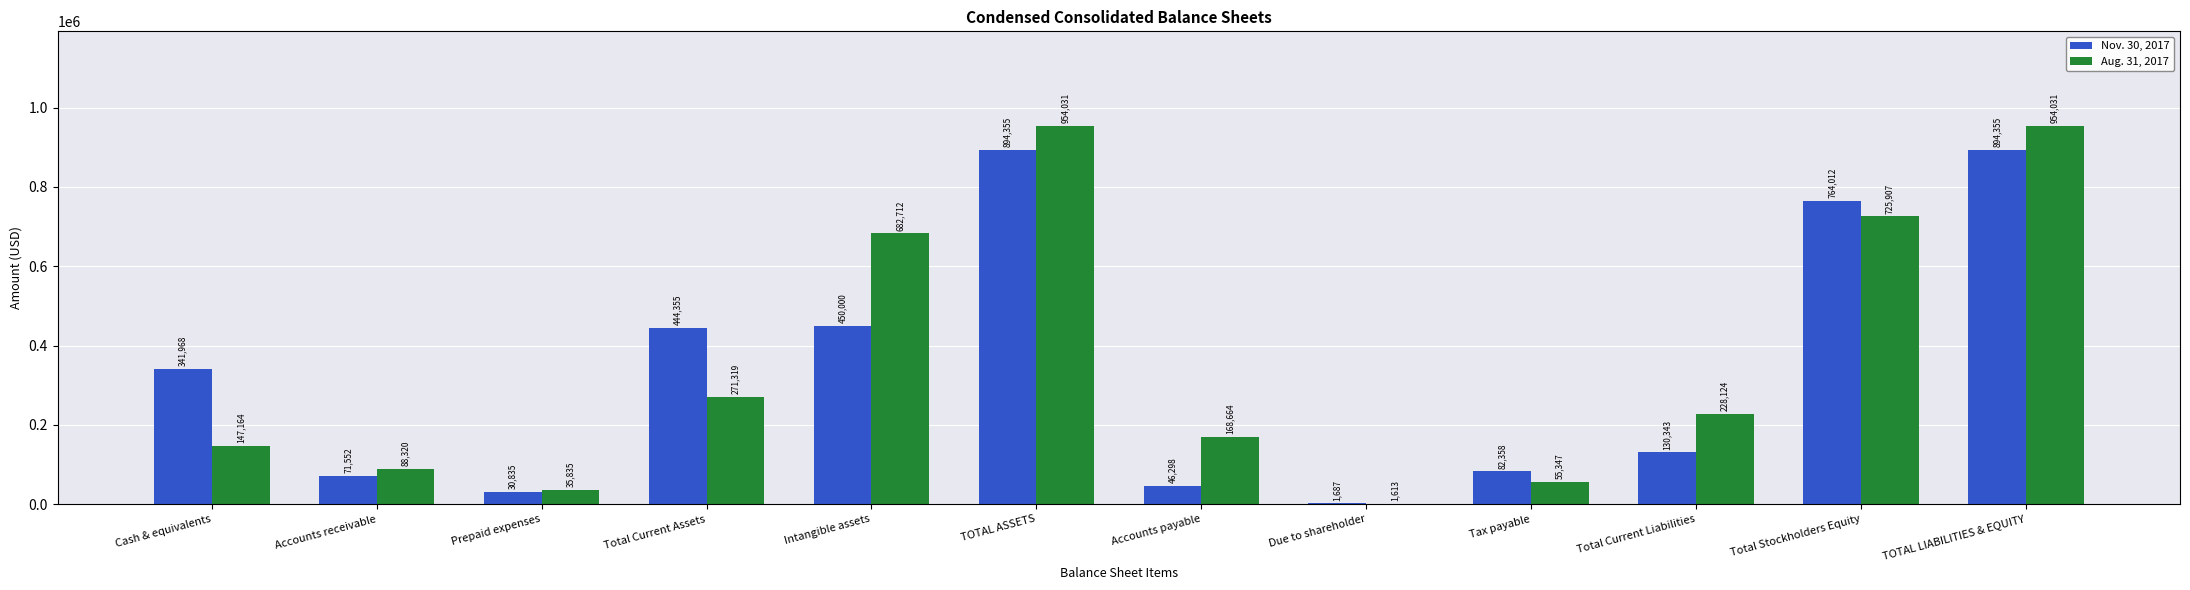

How many categories are shown in the chart?

12